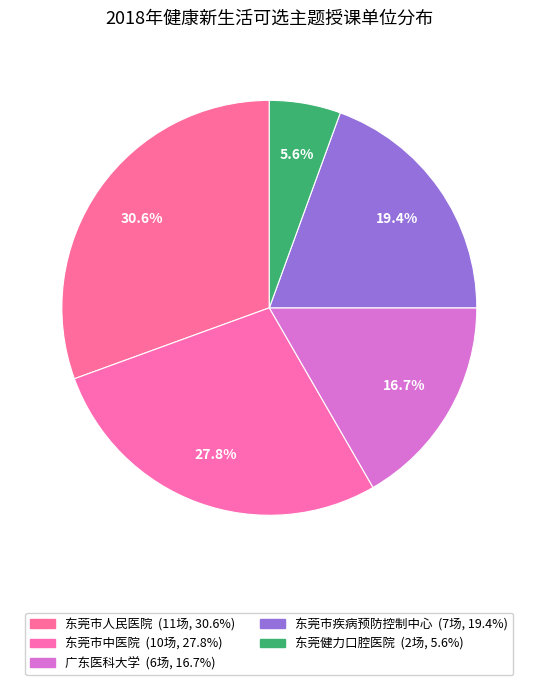

What is the total percentage of 东莞市中医院 and 东莞健力口腔医院?

33.3%